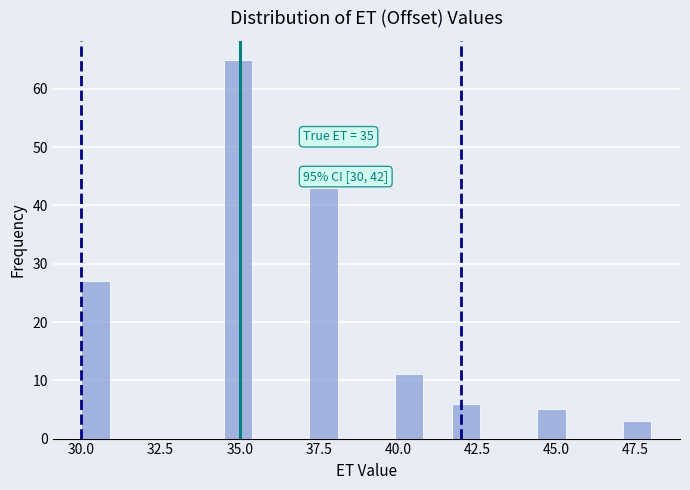

Around what value on the x-axis is the tallest bar? Give the approximate position of its centre, as read against the axis.

35.0